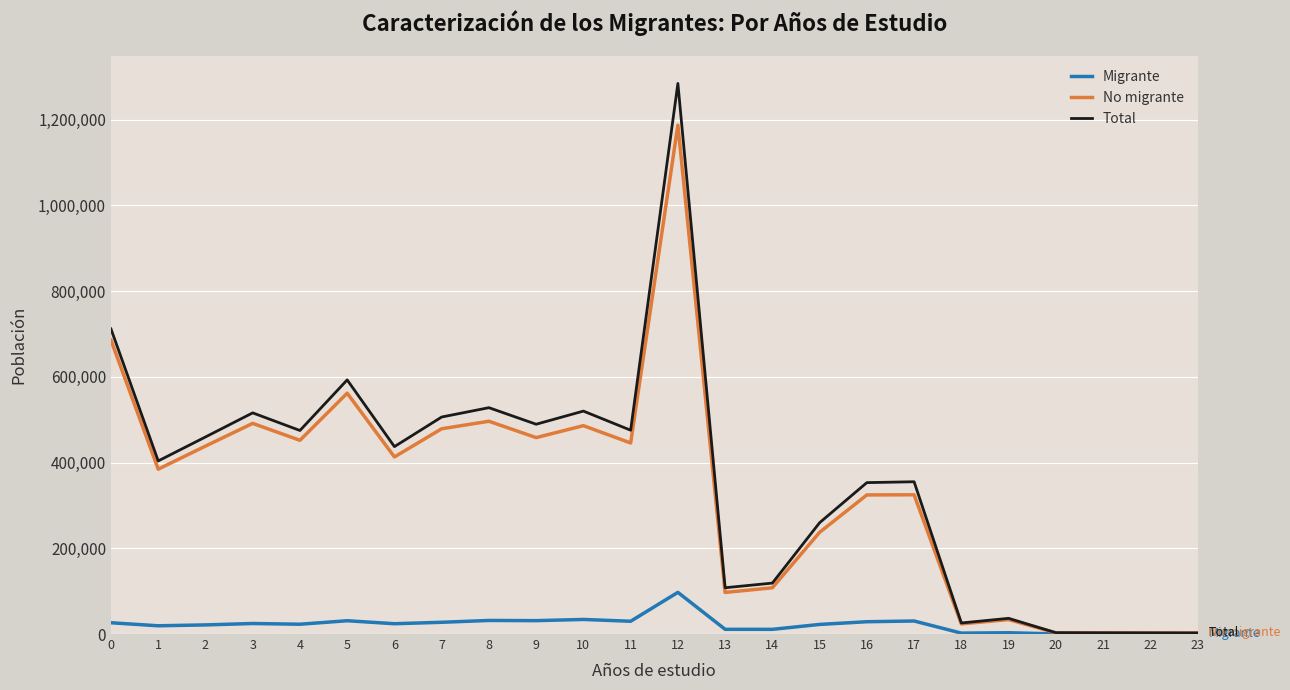

True or false: No migrante has a value of 561973 at 5.

True